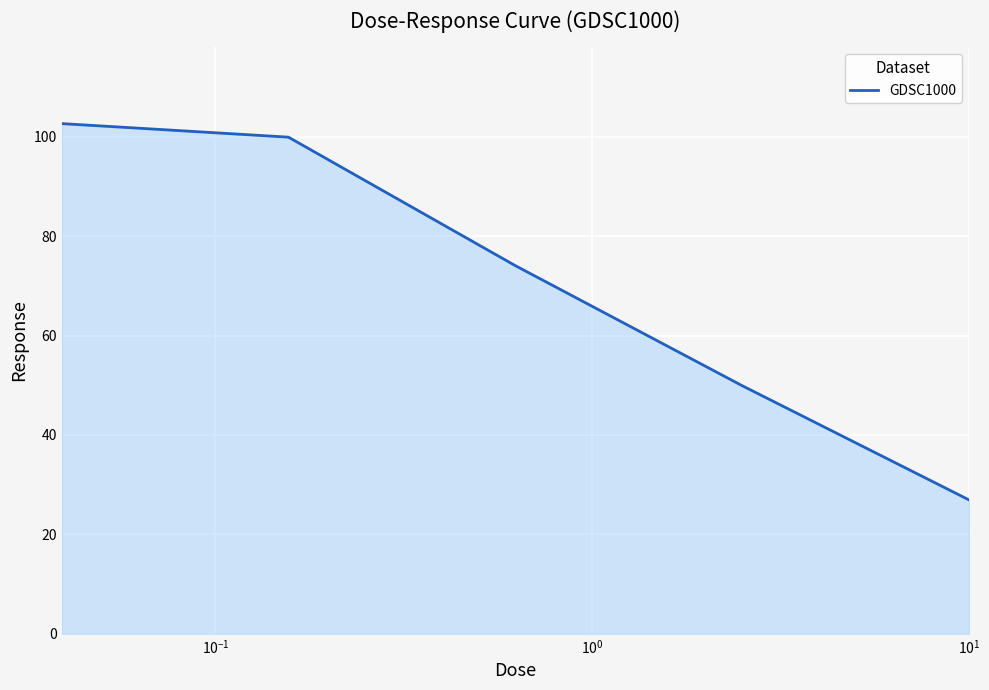

Does the chart display data point markers on the line(s)?

No